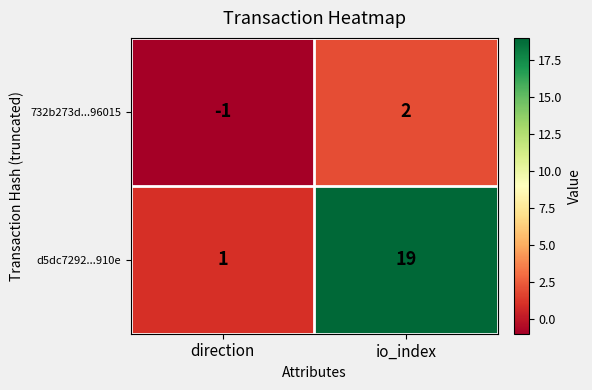

At which label is d5dc7292...910e closest to 10?

direction